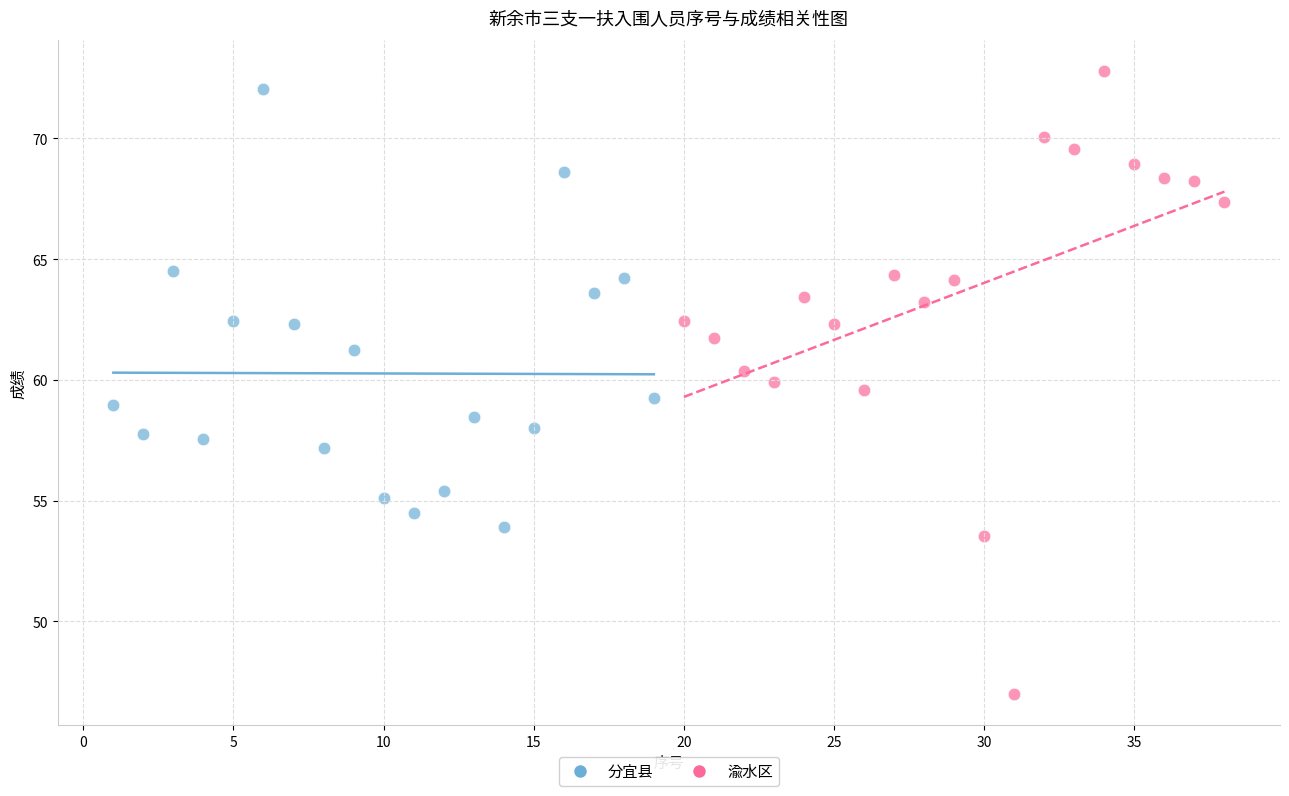

Which series has the widest spread of Y values?

渝水区